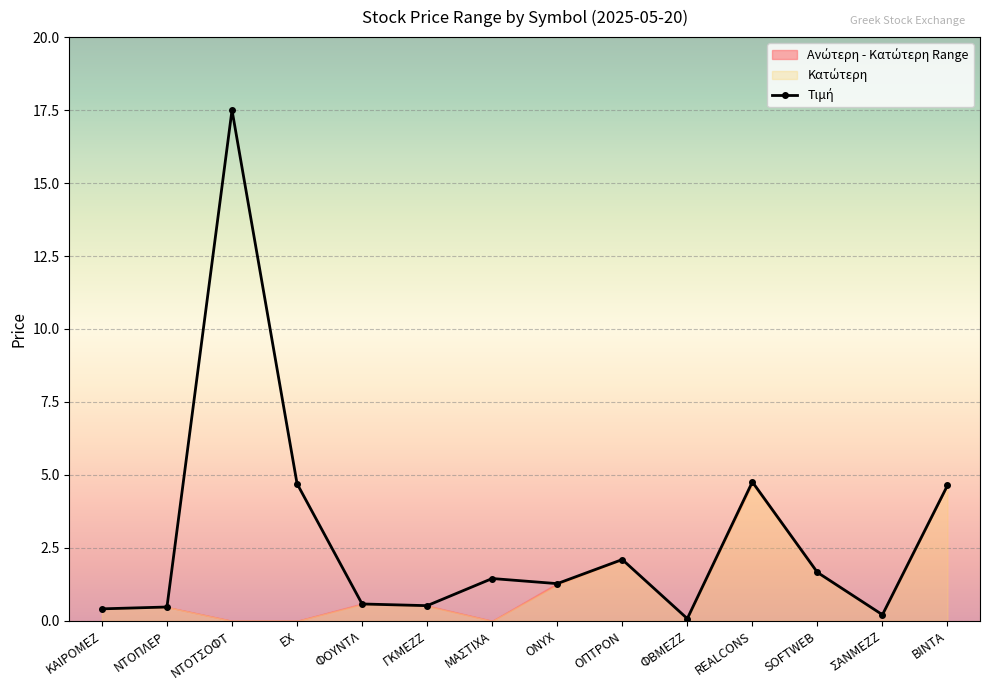

Is it true that the value at ΟΠΤΡΟΝ is 2.1?

True